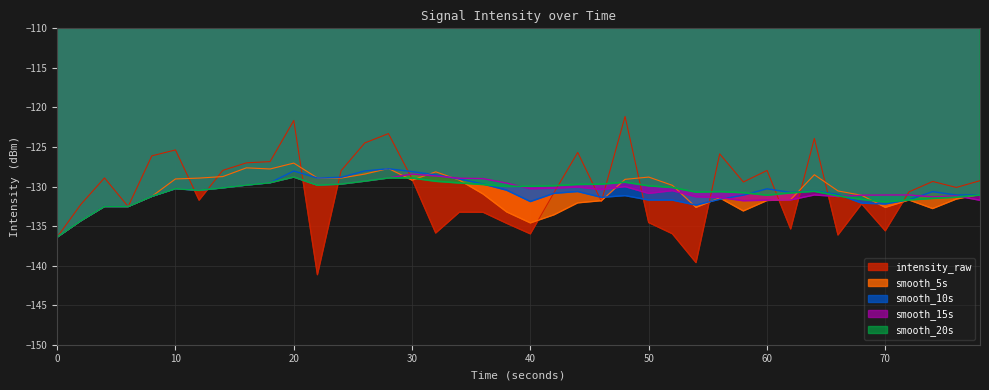

Does the chart display data point markers on the line(s)?

No